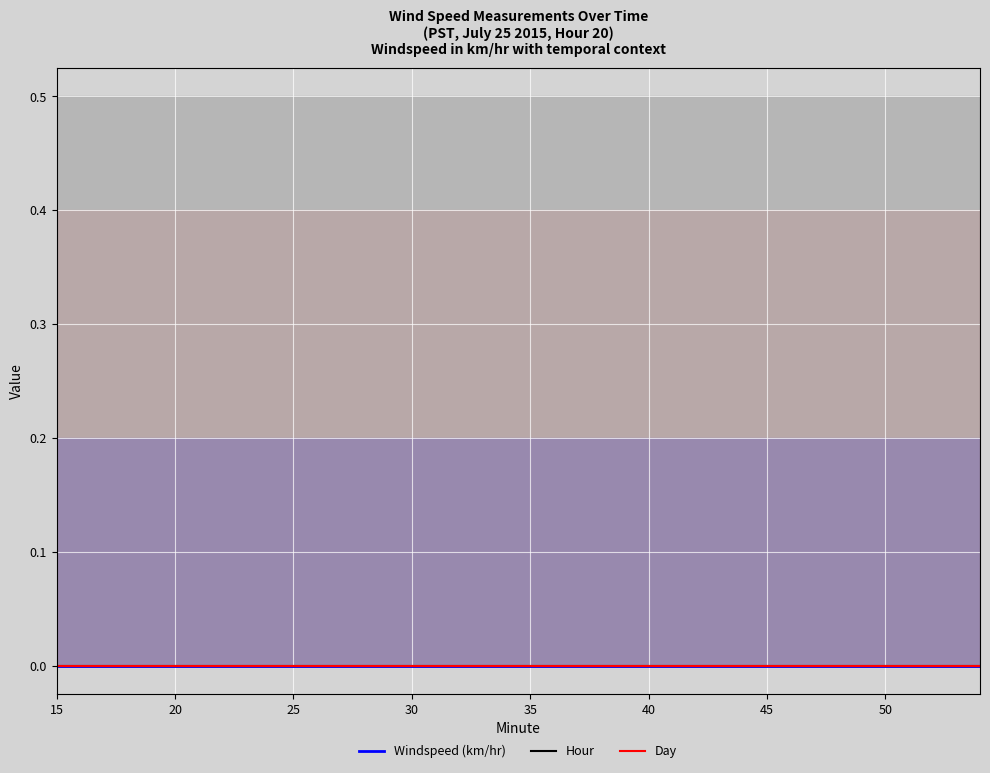

Which series has the widest spread of values?

Windspeed (km/hr)